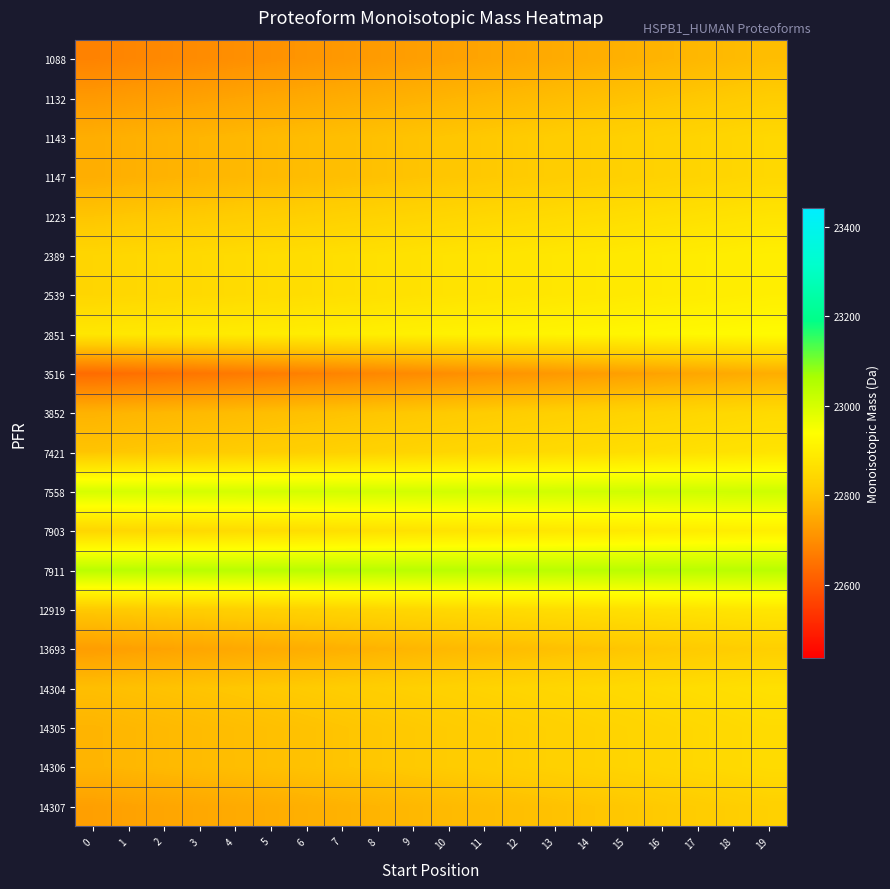

At which category is the sum across all series the highest?

19